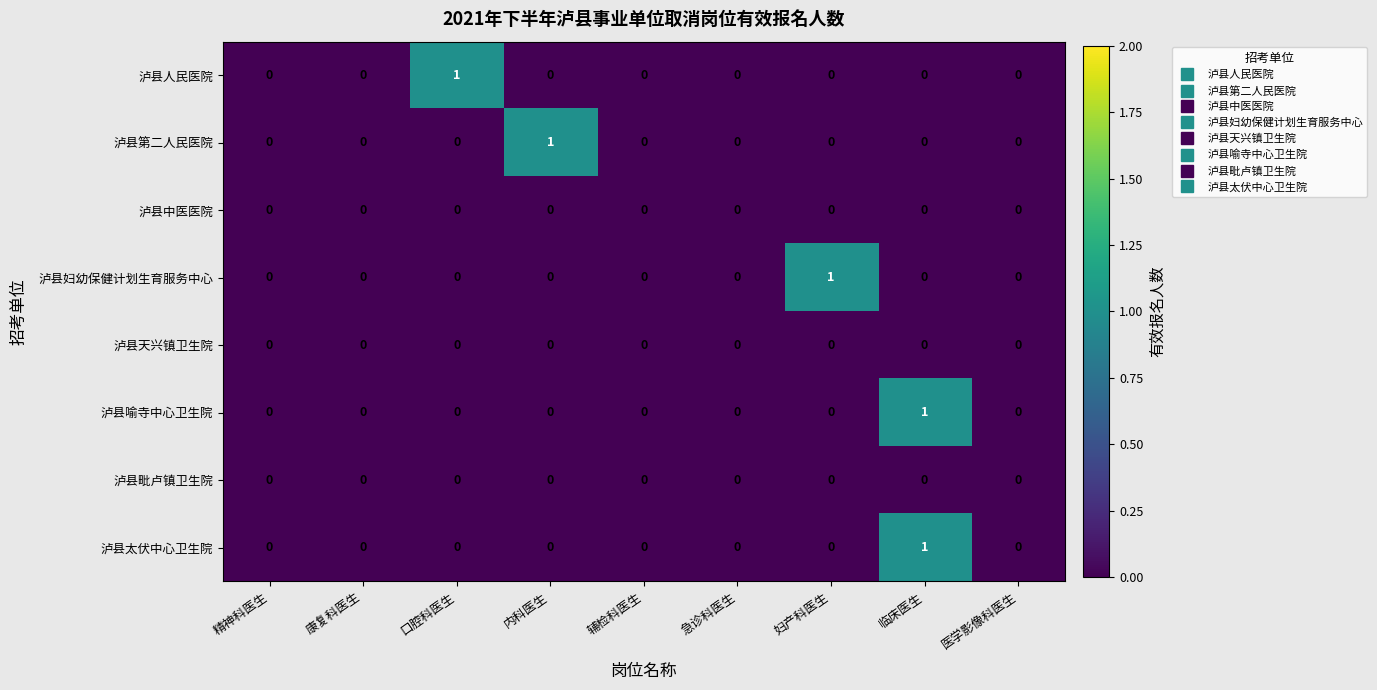

Which category has the highest value in the 泸县人民医院 series?

口腔科医生